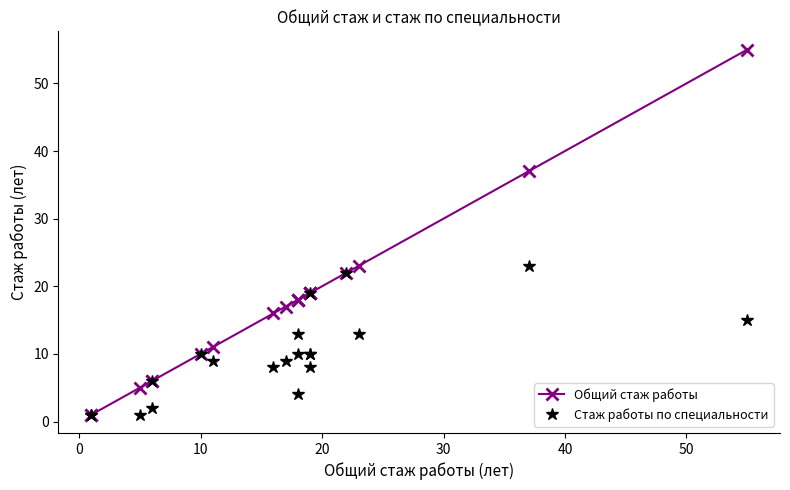

What is the highest value of the Стаж работы по специальности series?

23